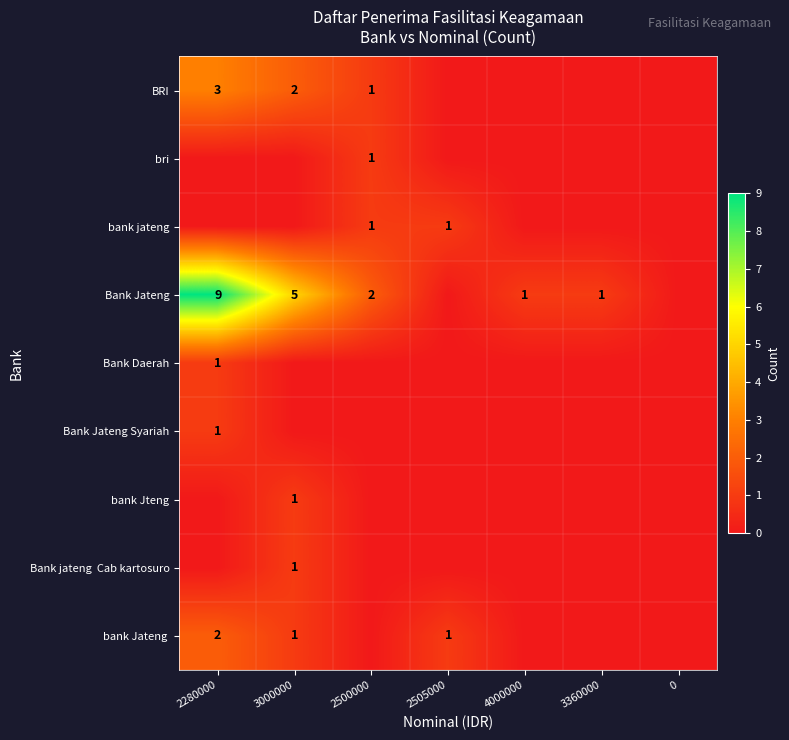

The Bank Jateng Syariah series shows 1 at 2280000. True or false?

True